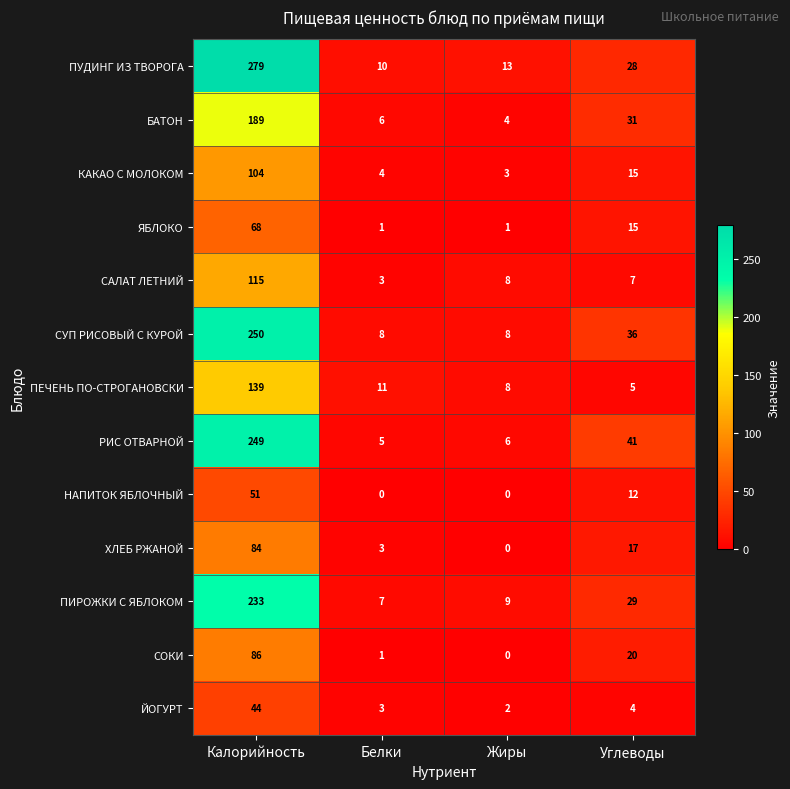

What is the average value of the РИС ОТВАРНОЙ series?

75